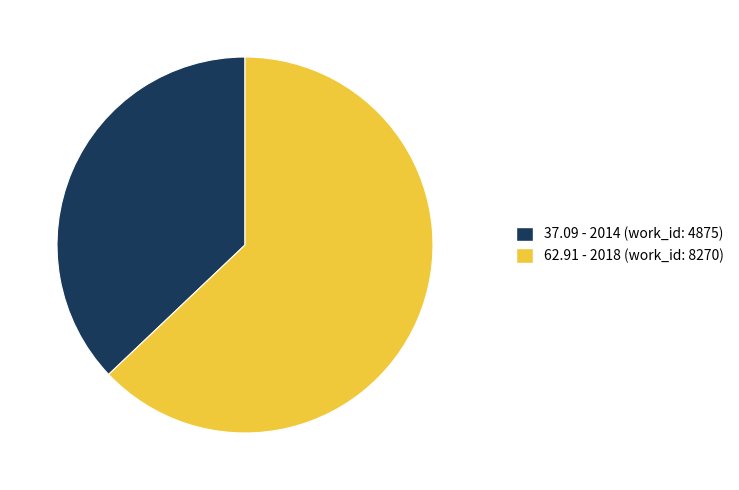

How many slices are in this pie chart?

2